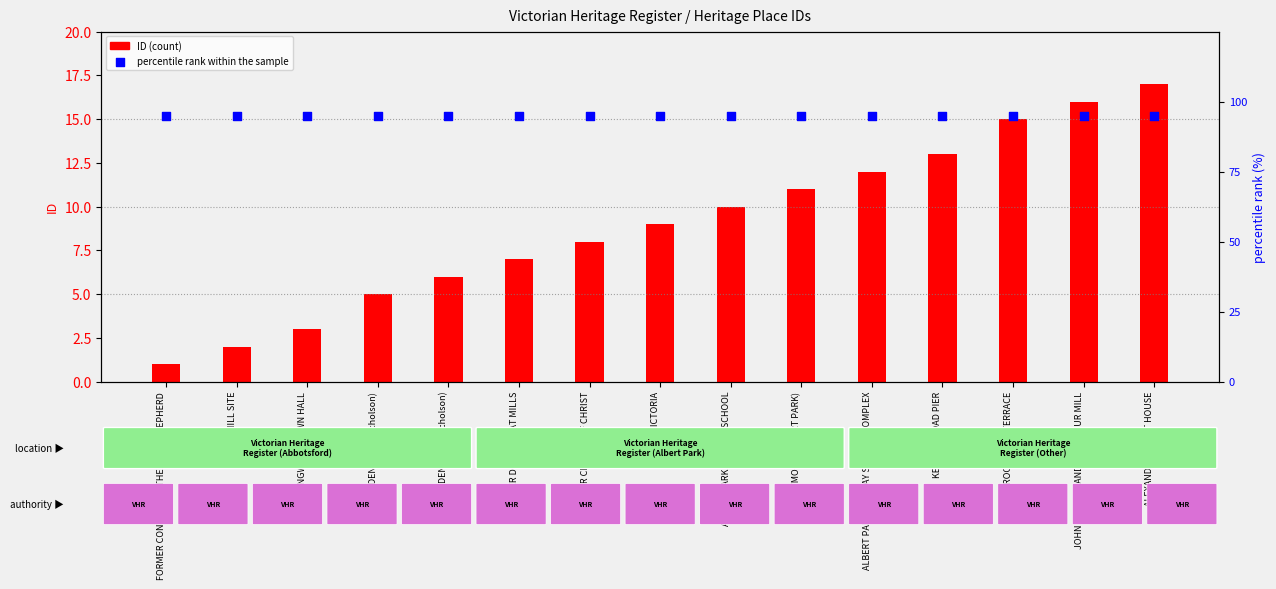

Which series contains the highest Y value?

percentile rank within the sample